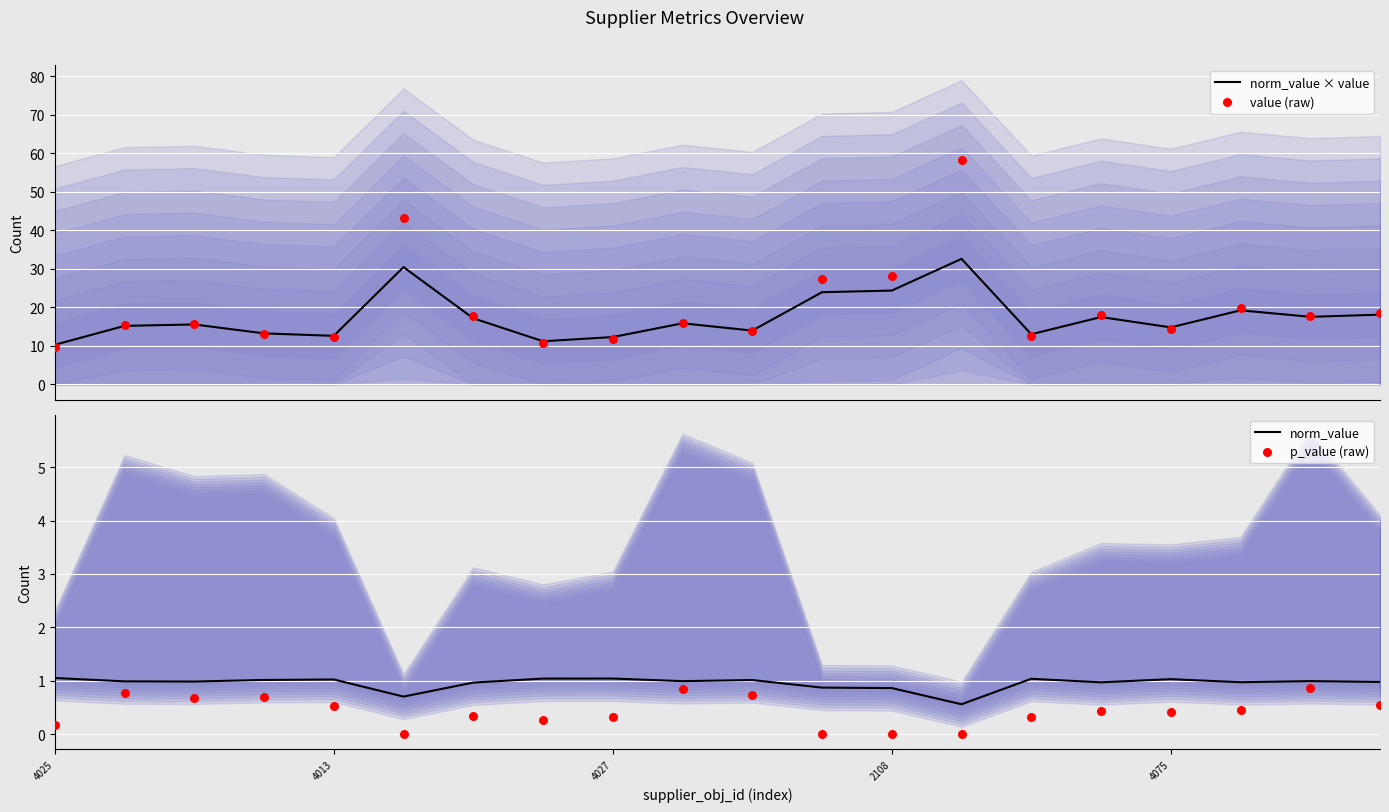

Which series reaches the minimum Y coordinate?

p_value (raw)